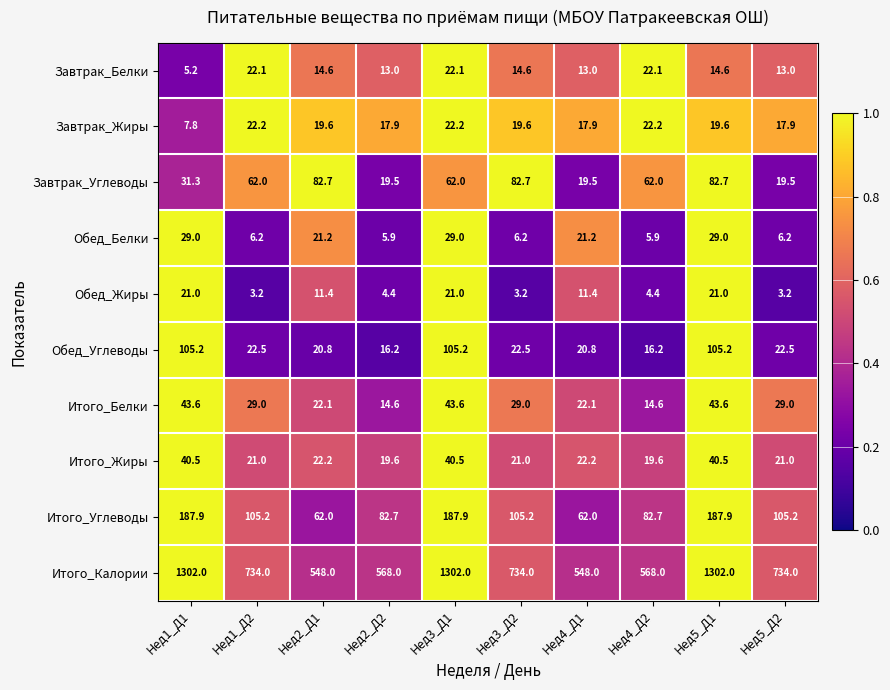

What is the minimum value shown in the chart?

3.2